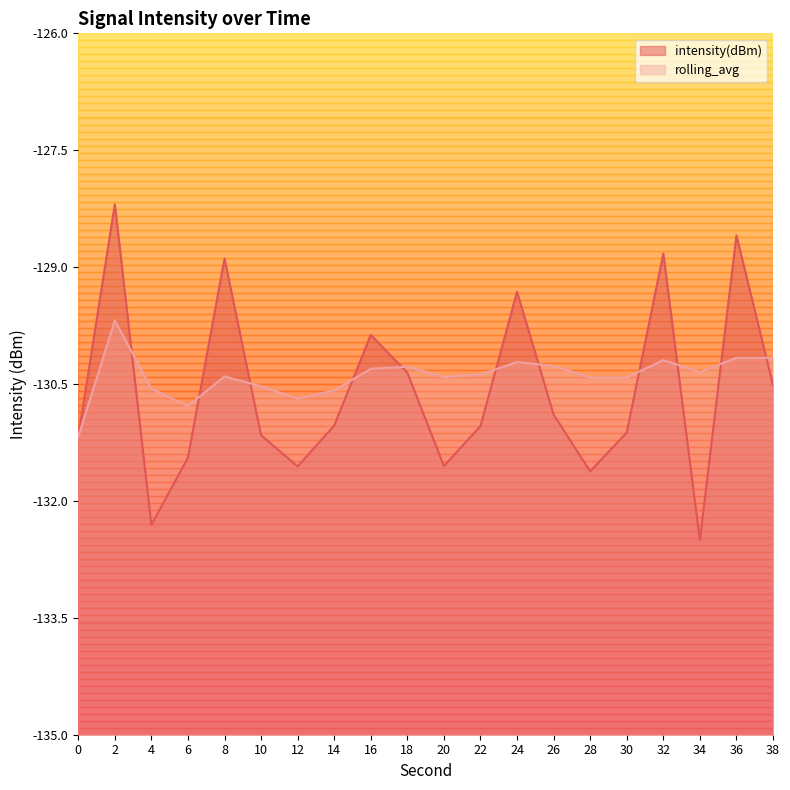

What is the spread (max minus min) of values at 2?

1.5